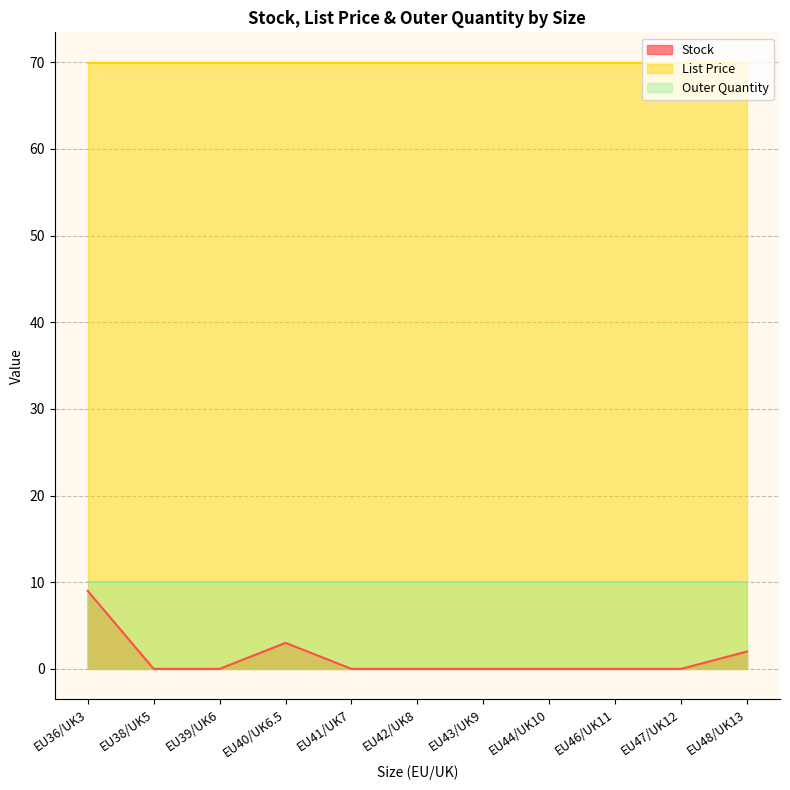

Reading right to left, list all the values displayed in this chart.

Stock: 2.0	0.0	0.0	0.0	0.0	0.0	0.0	3.0	0.0	0.0	9.0
List Price: 70.0	70.0	70.0	70.0	70.0	70.0	70.0	70.0	70.0	70.0	70.0
Outer Quantity: 10.0	10.0	10.0	10.0	10.0	10.0	10.0	10.0	10.0	10.0	10.0